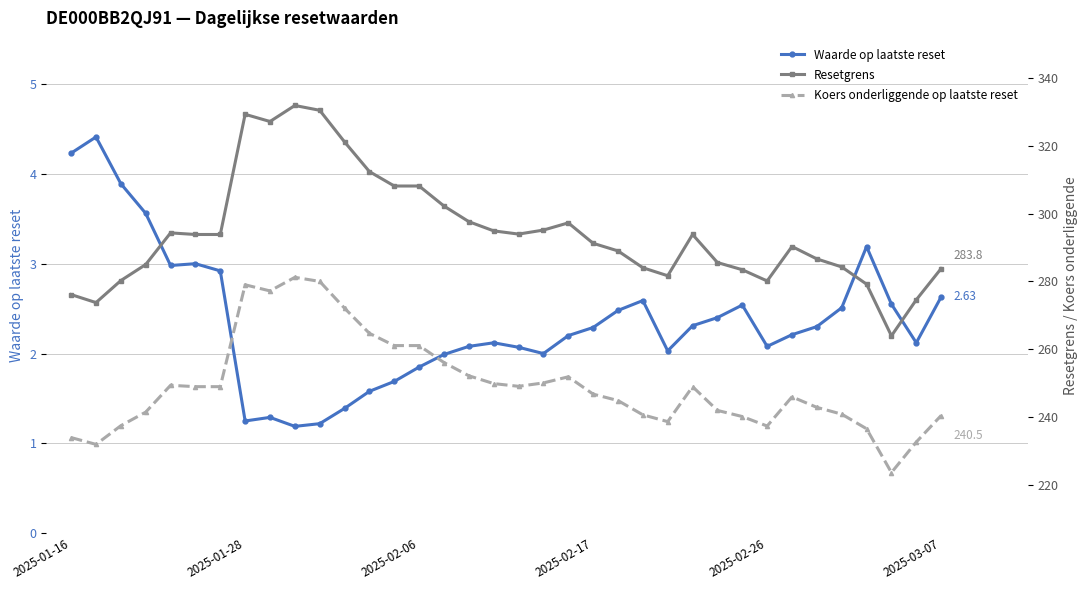

True or false: Koers onderliggende op laatste reset and Resetgrens intersect in this chart.

False